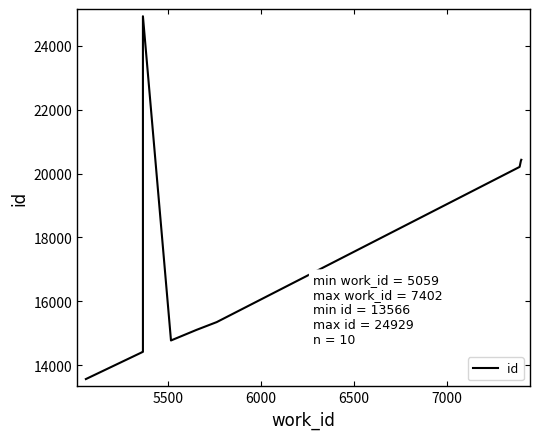

Reading left to right, what are all the values shown in this chart?

13566	14419	14424	24929	14775	15108	15350	20211	20406	20433